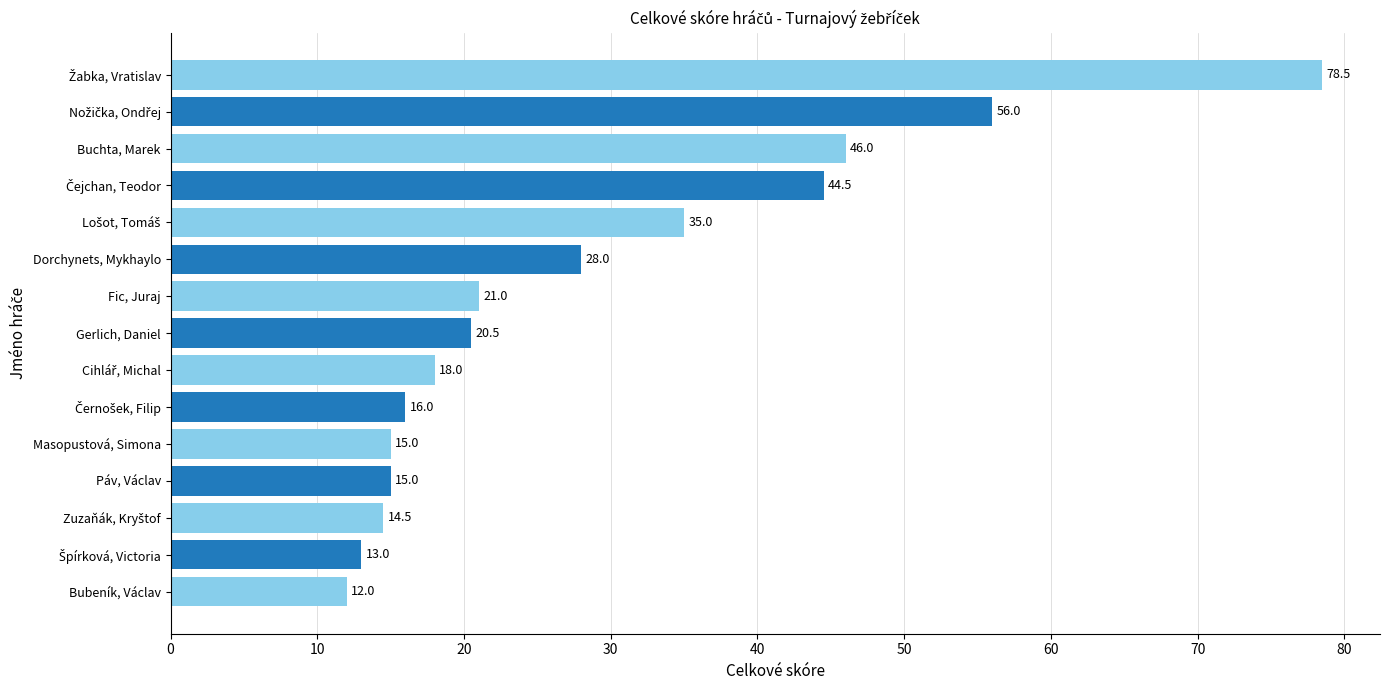

What is the average value?

28.9